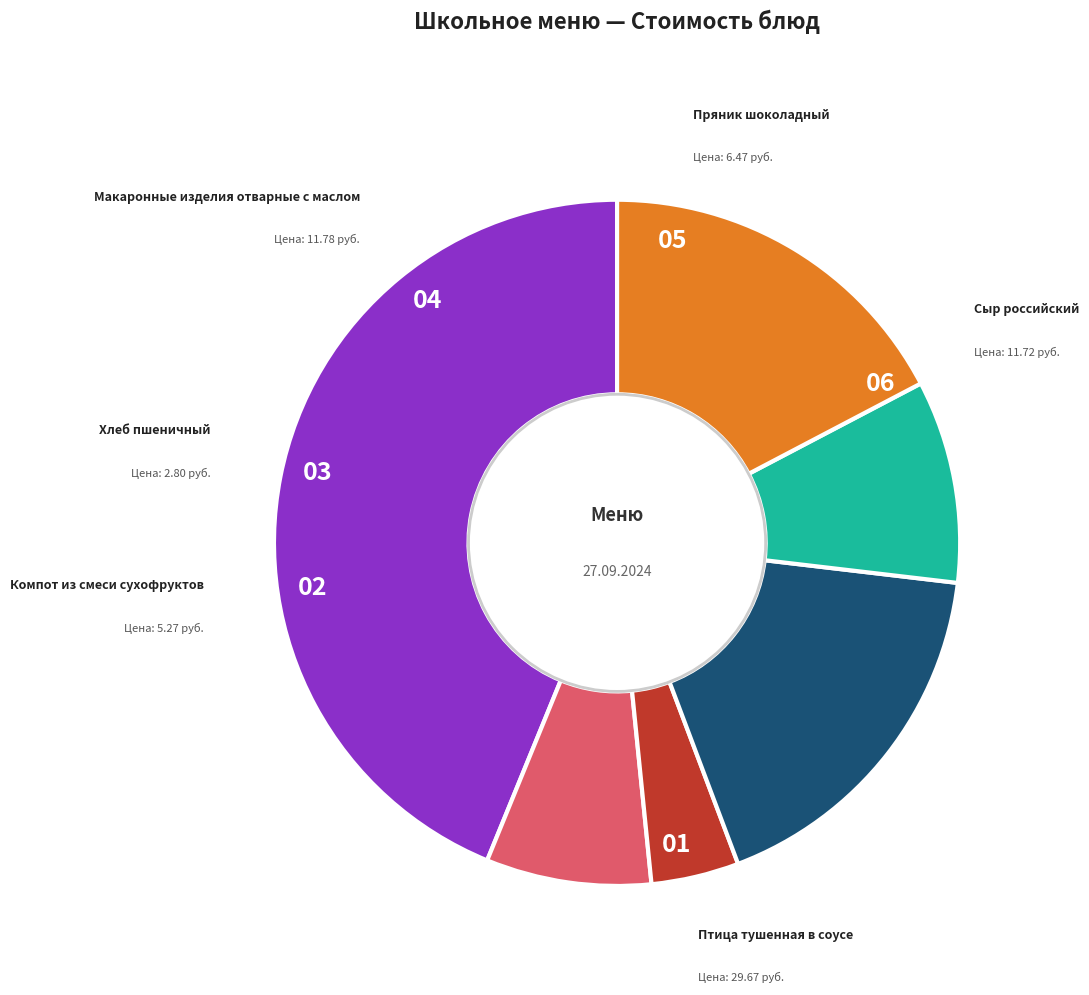

Is there any slice that represents more than half of the pie?

No